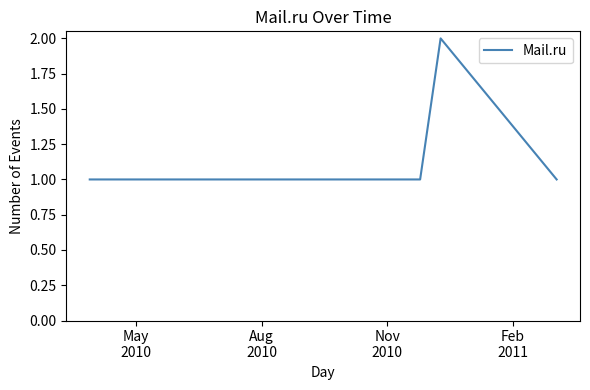

True or false: the data has more than 2 interior local peaks.

False